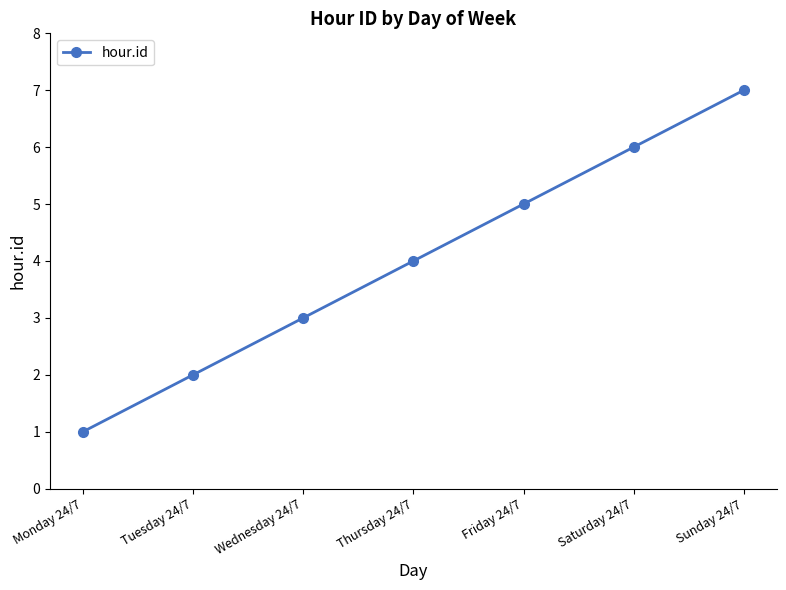

What is the ratio of the value at Thursday 24/7 to the value at Saturday 24/7?

0.7